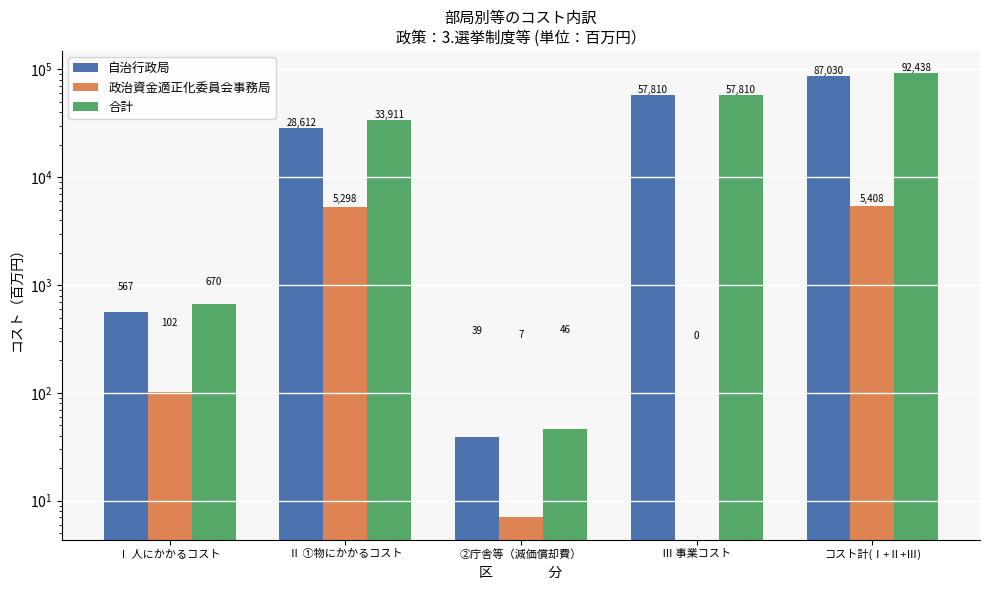

Which series has the largest total across all categories?

合計